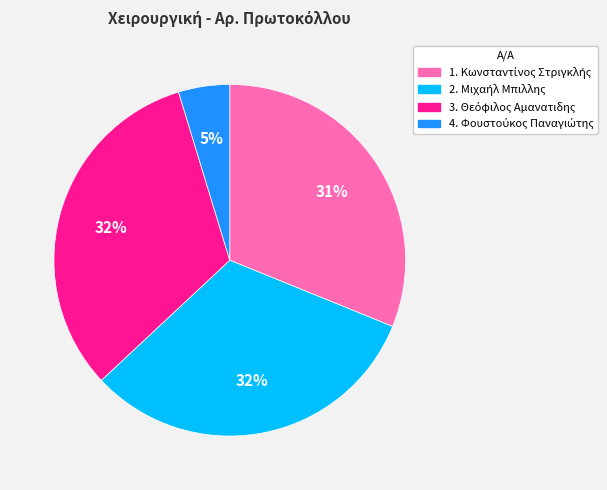

Does any single category account for the majority?

No